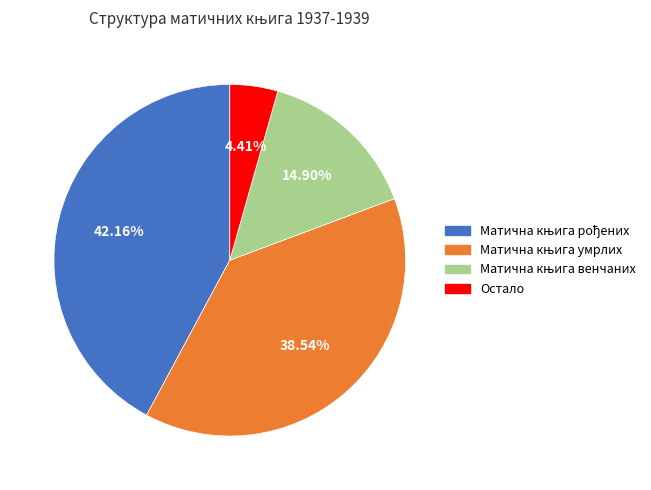

Is there any slice that represents more than half of the pie?

No